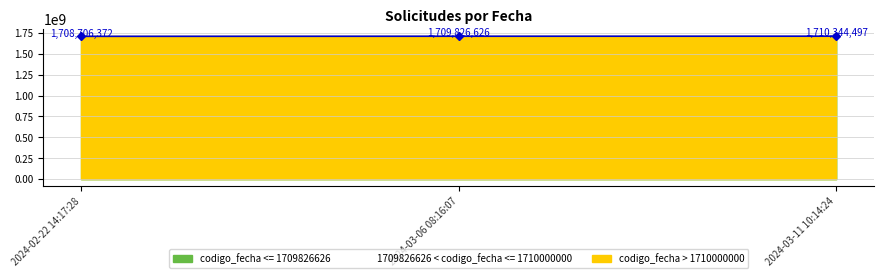

How many data points does each series have?

3